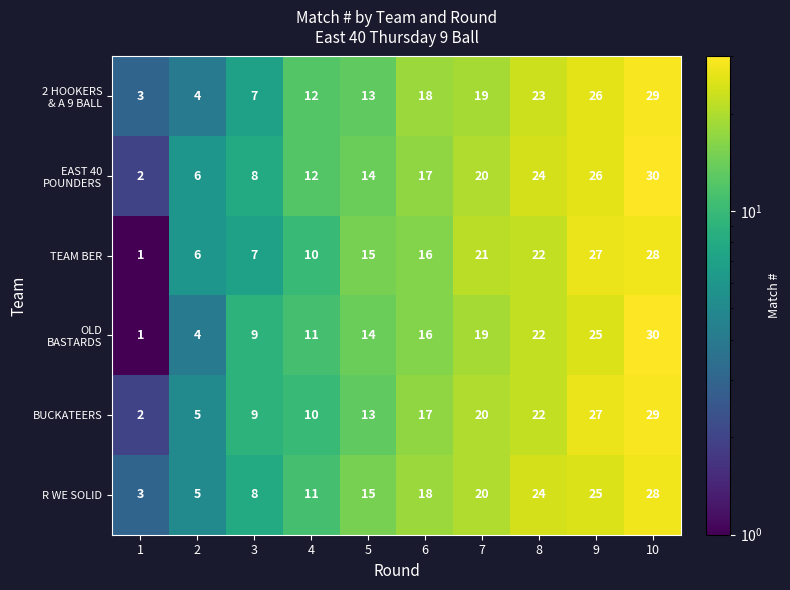

At how many categories does at least one series exceed 8?

8